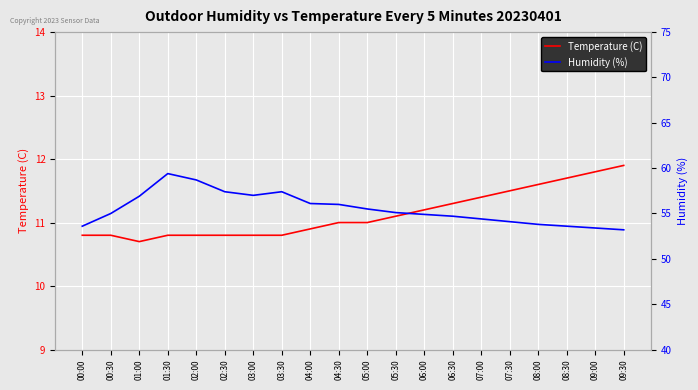

True or false: Temperature (C) and Humidity (%) cross at least once.

False